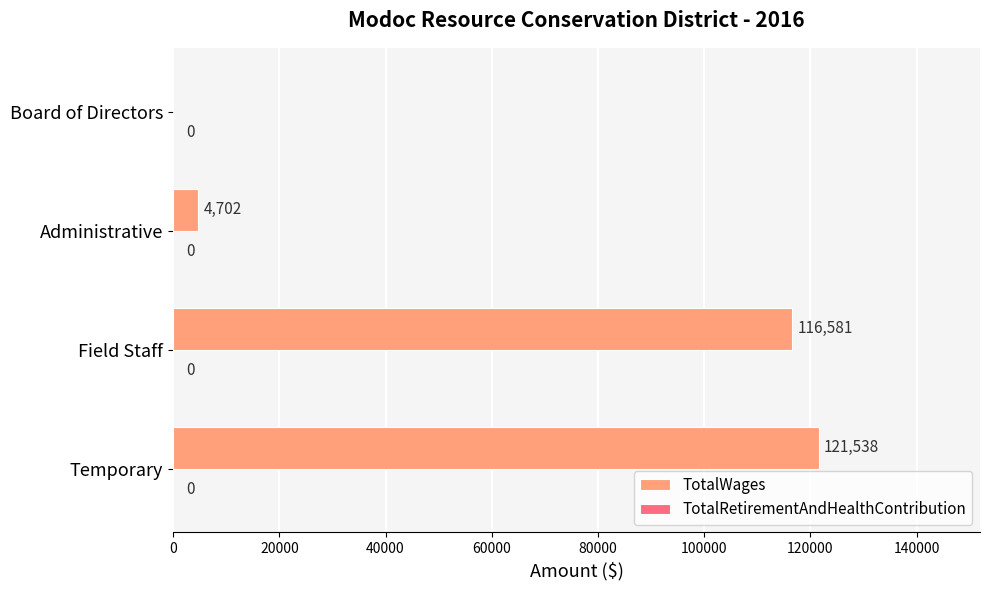

At which label is the value closest to 60769?

Field Staff